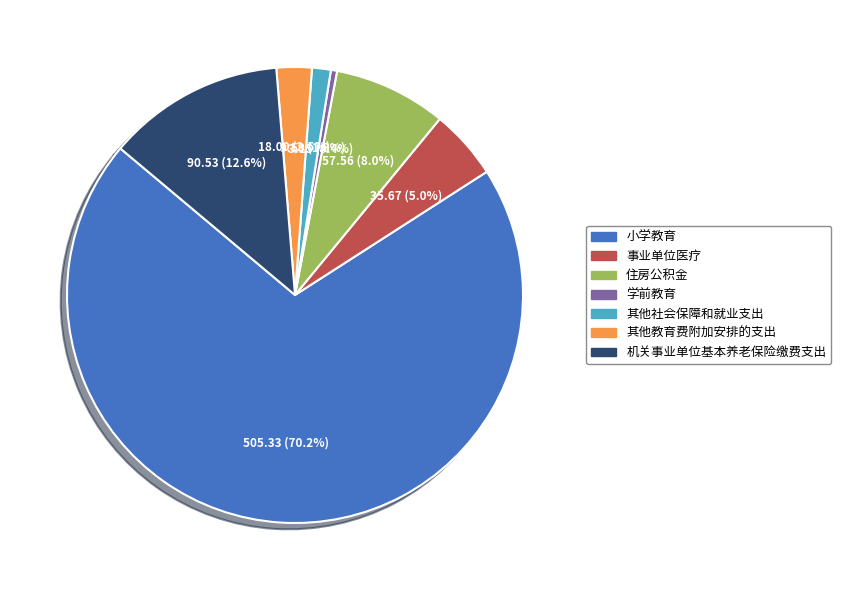

Rank the categories by value from highest to lowest.

小学教育, 机关事业单位基本养老保险缴费支出, 住房公积金, 事业单位医疗, 其他教育费附加安排的支出, 其他社会保障和就业支出, 学前教育